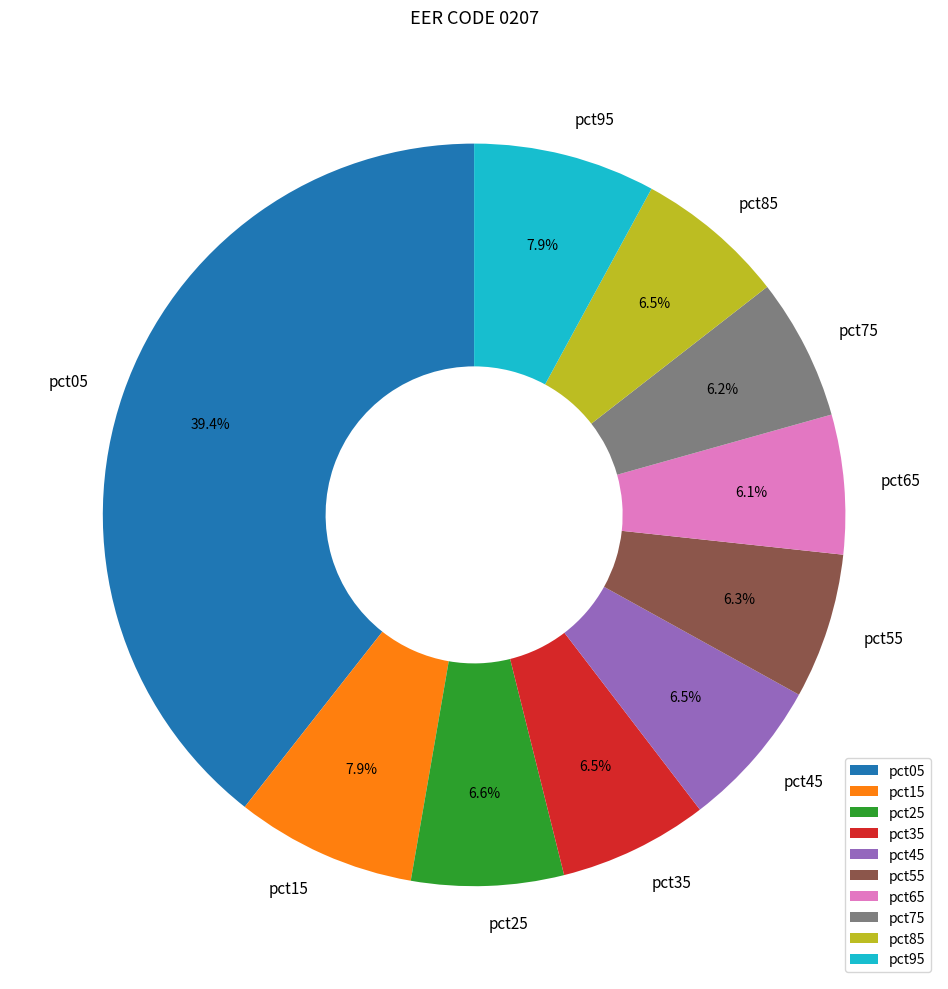

Which category has the biggest portion of the pie?

pct05